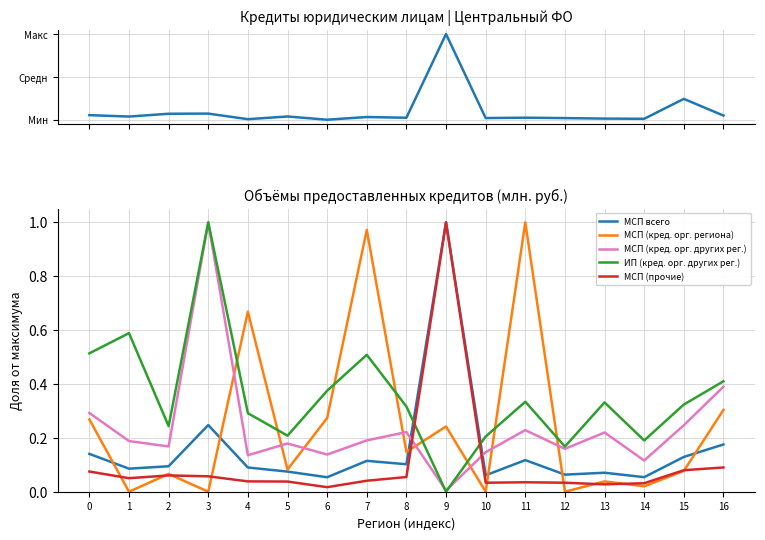

What is the difference between the maximum and minimum values in the МСП всего series?

0.9